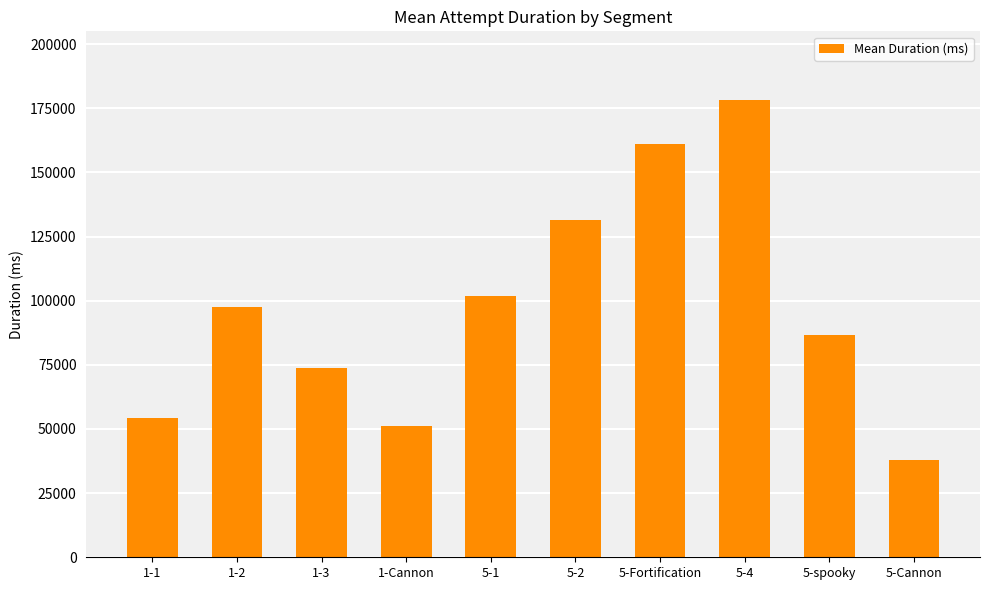

List the labels in order of value, smallest first.

5-Cannon, 1-Cannon, 1-1, 1-3, 5-spooky, 1-2, 5-1, 5-2, 5-Fortification, 5-4